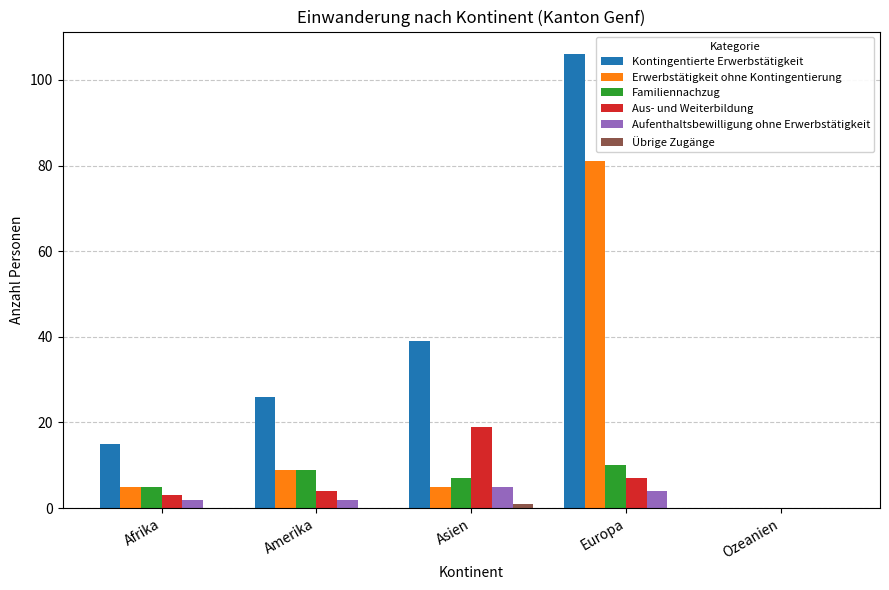

Is it true that Kontingentierte Erwerbstätigkeit equals 39 at Asien?

True